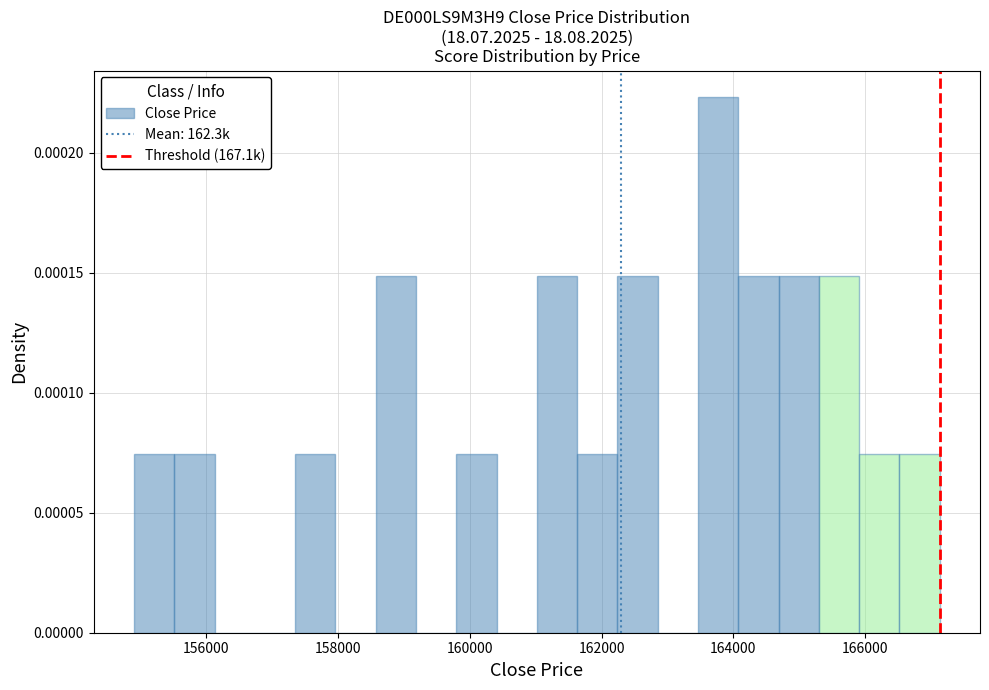

Read against the x-axis, roughly where is the centre of the tallest bar?

163800